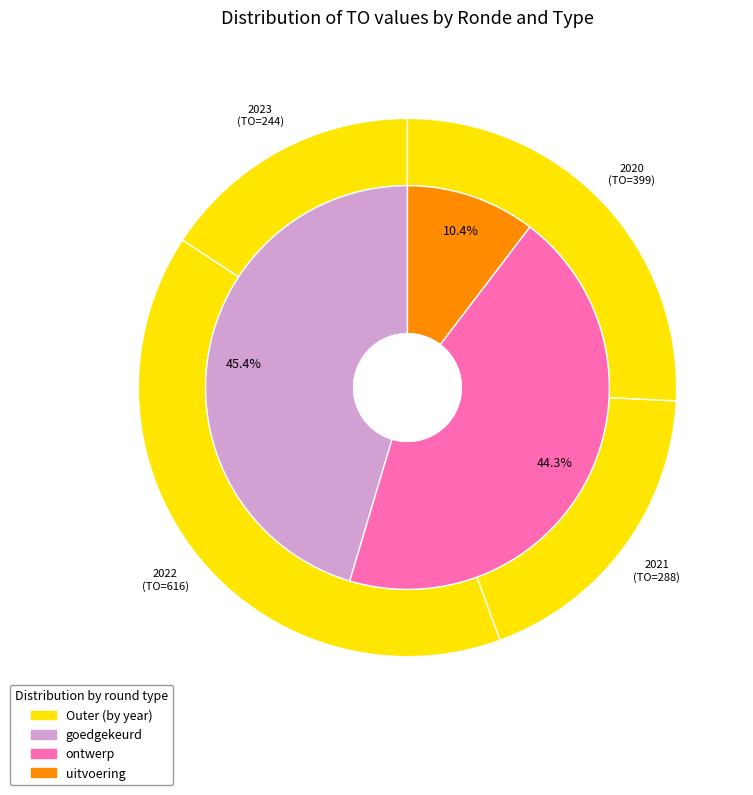

True or false: 2020 uitvoering accounts for 5% of the total.

False